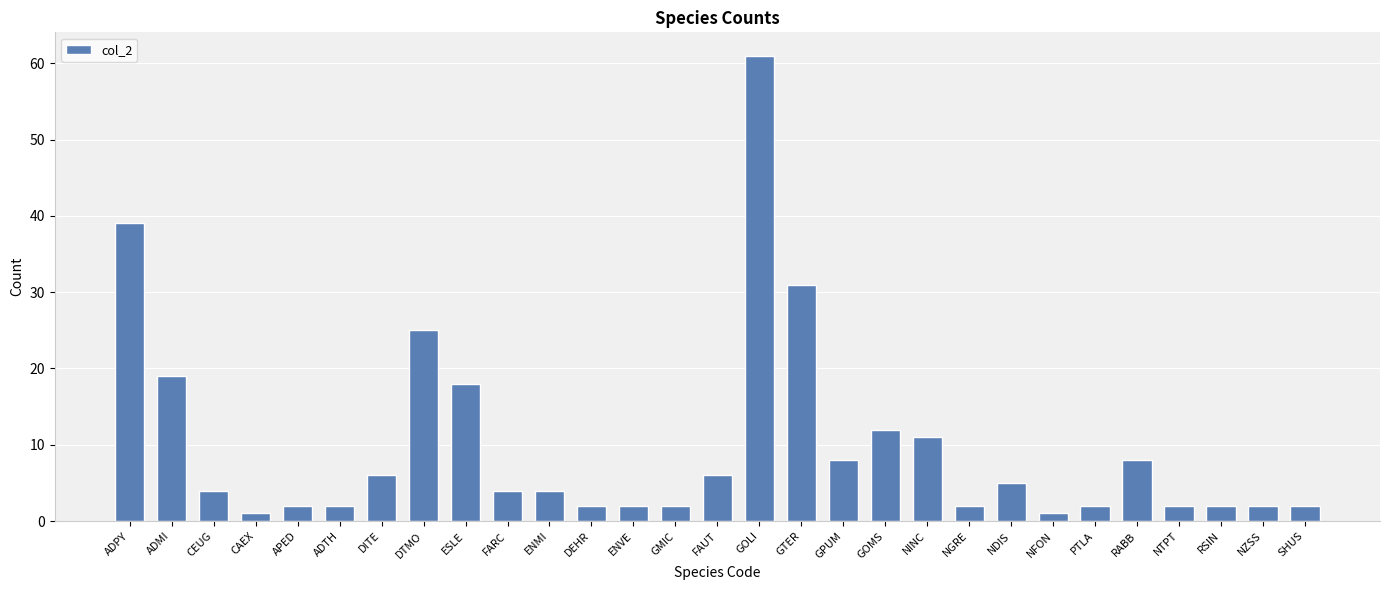

What is the label of the 14th bar from the left?

GMIC